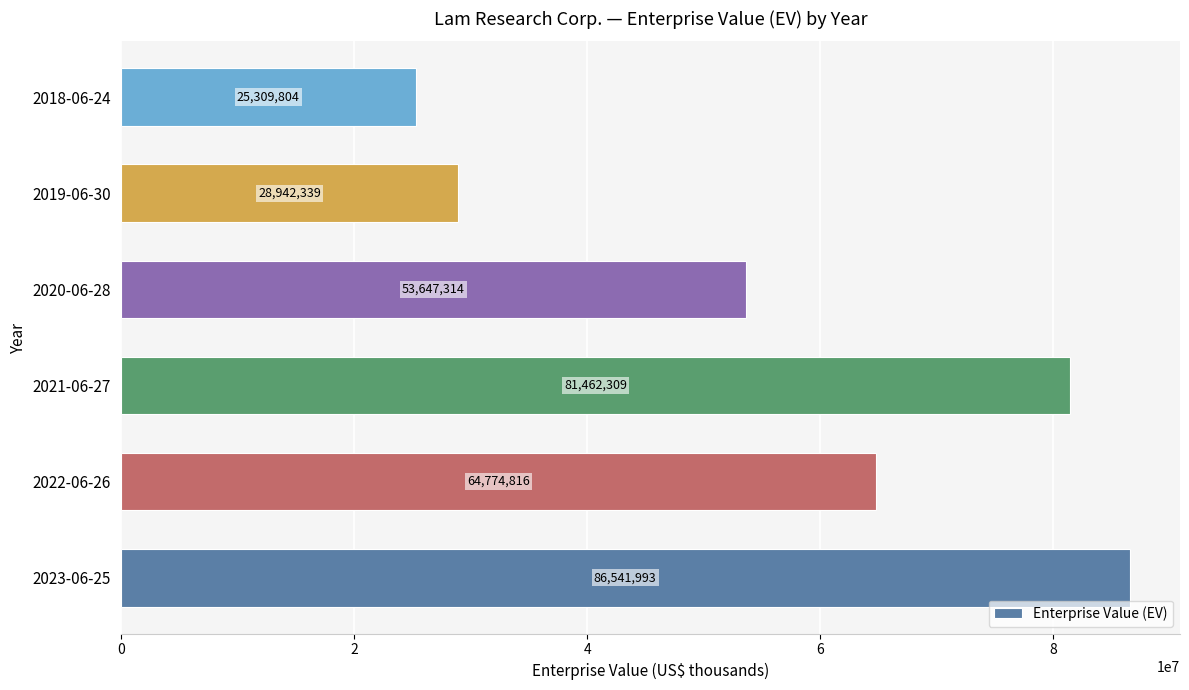

At which label is the value closest to 55925898?

2020-06-28